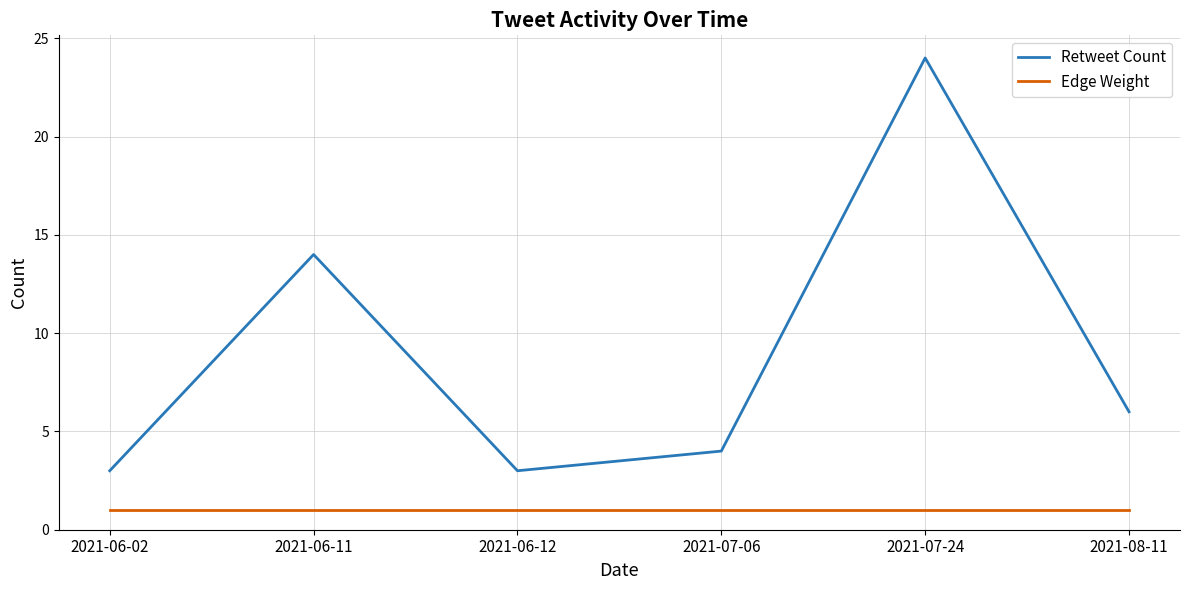

Where is the first local maximum for Retweet Count?

2021-06-11